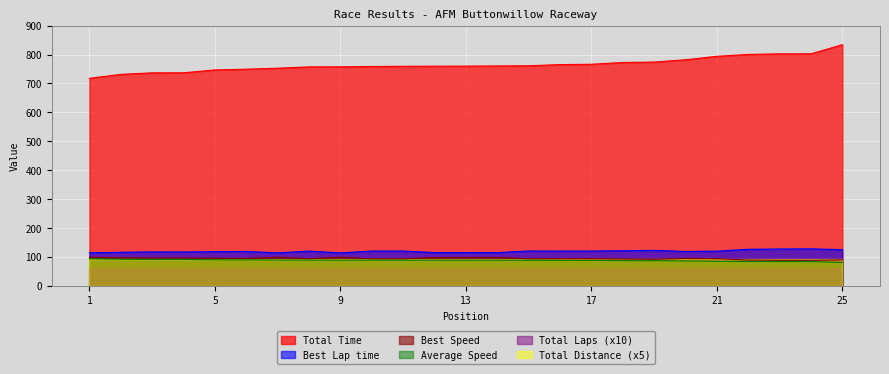

What is the value of the Average Speed point at the 10th from the left?

88.2